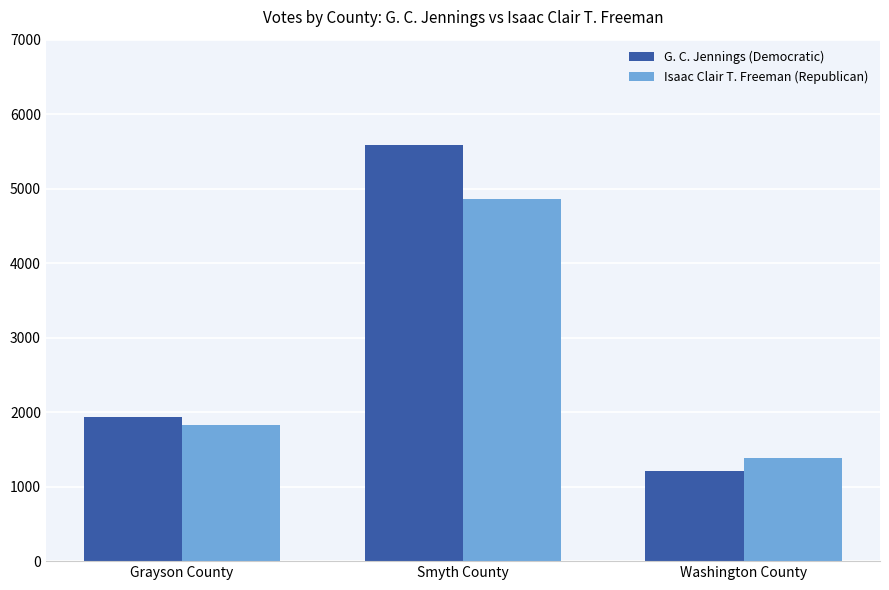

What is the average value of the G. C. Jennings (Democratic) series?

2911